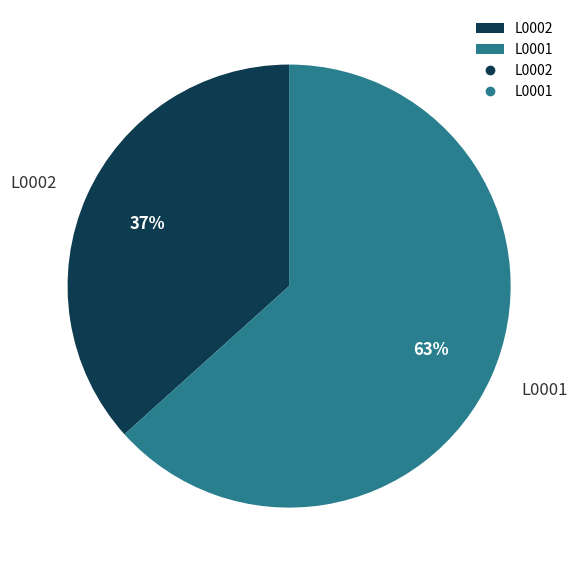

Which category accounts for the majority?

L0001